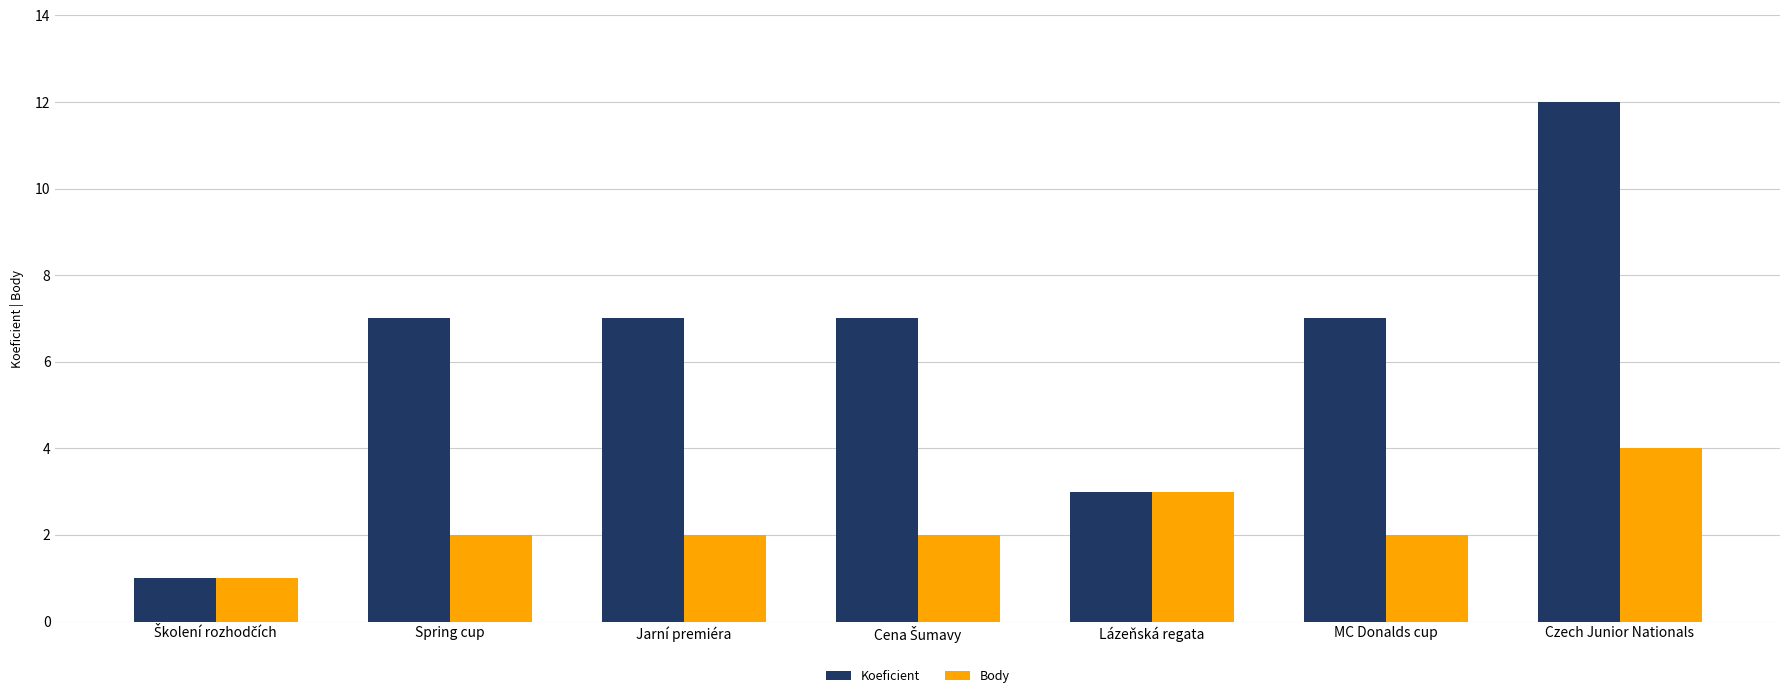

Rank the series at MC Donalds cup from lowest to highest value.

Body, Koeficient